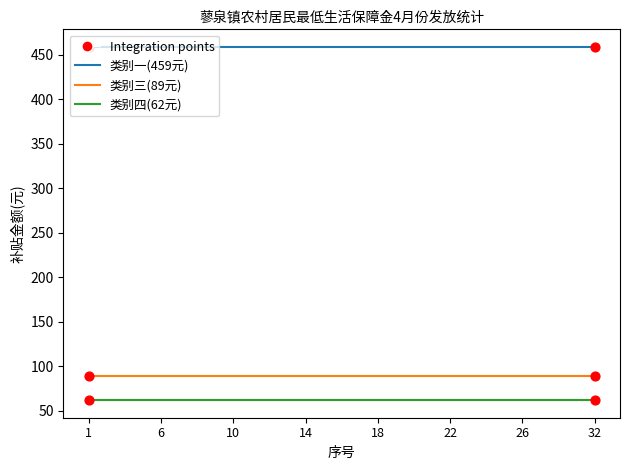

Rank the series by their maximum value, from lowest to highest.

类别四(62元), 类别三(89元), 类别一(459元)